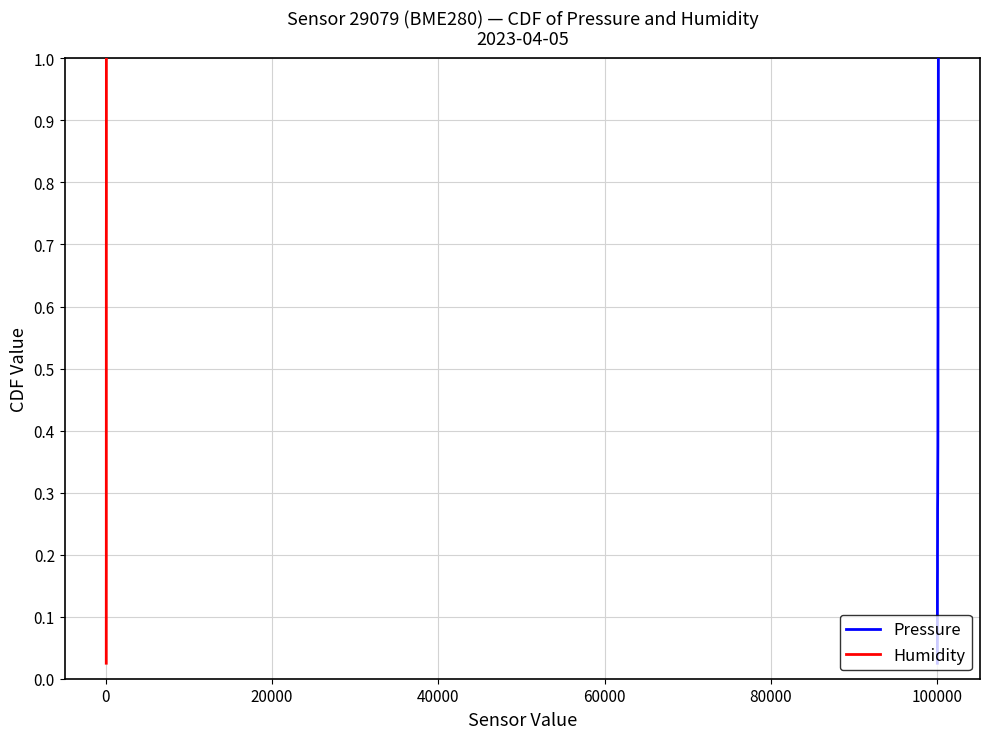

True or false: Pressure and Humidity cross at least once.

False